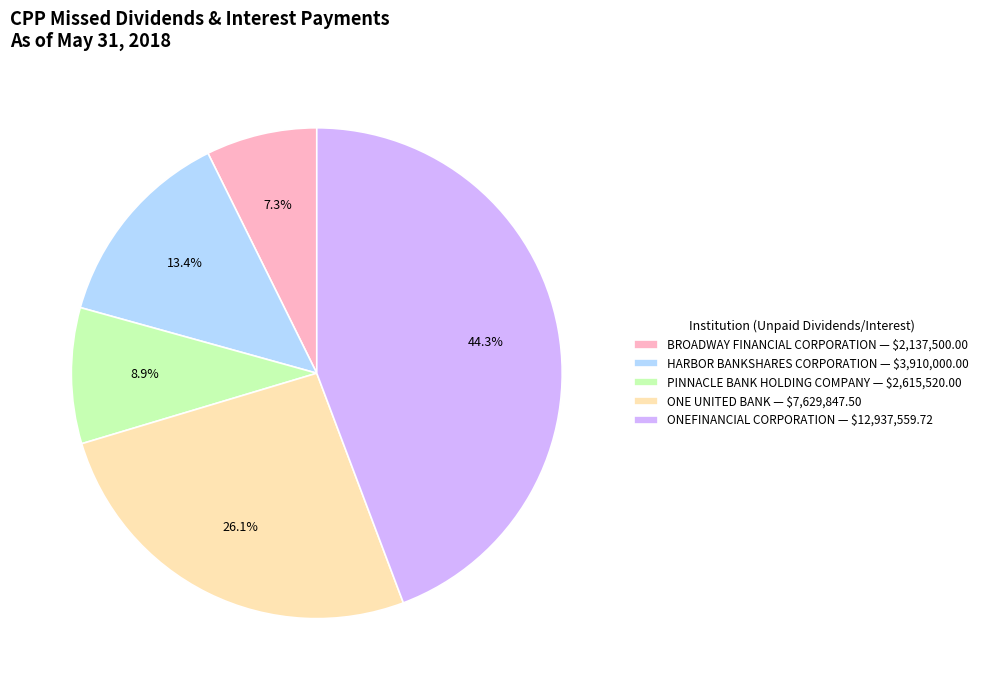

Is there any slice that represents more than half of the pie?

No